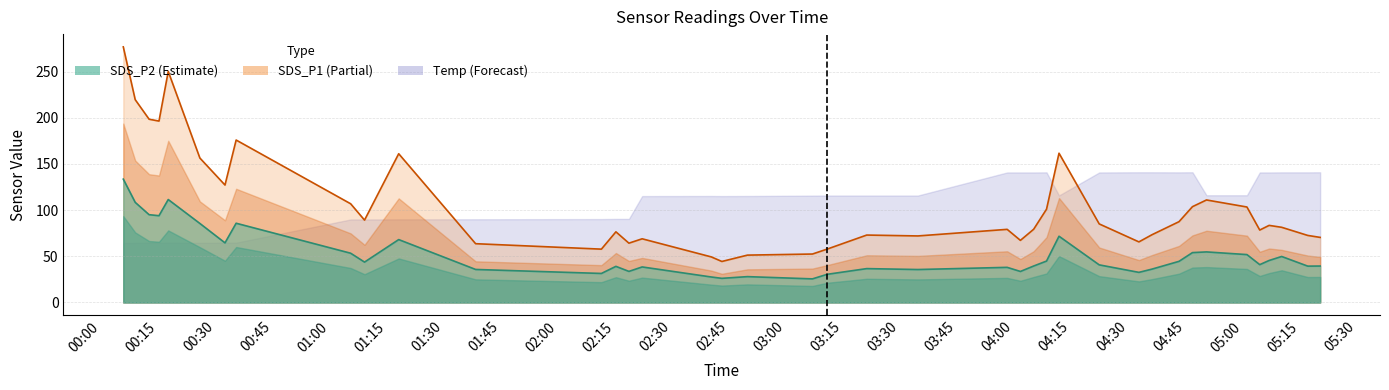

What is the minimum value for SDS_P2?

25.6